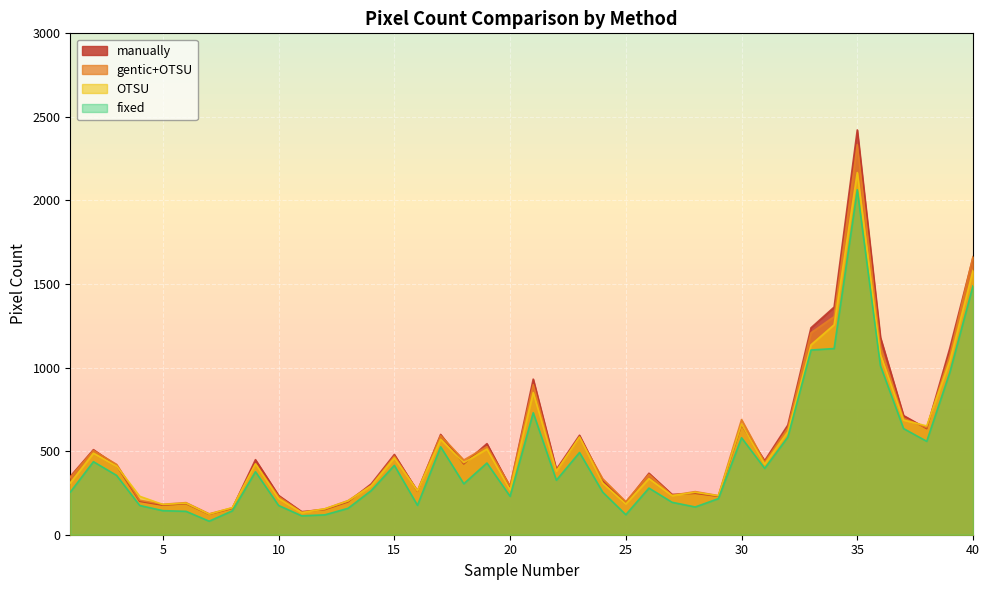

Which series has the widest spread of values?

manually